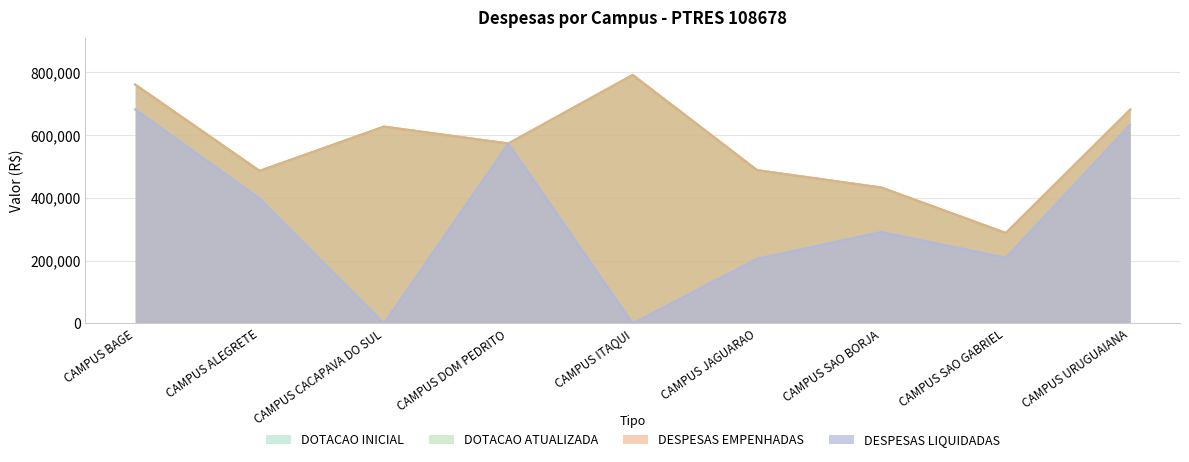

Which label corresponds to the largest value in the chart?

CAMPUS ITAQUI